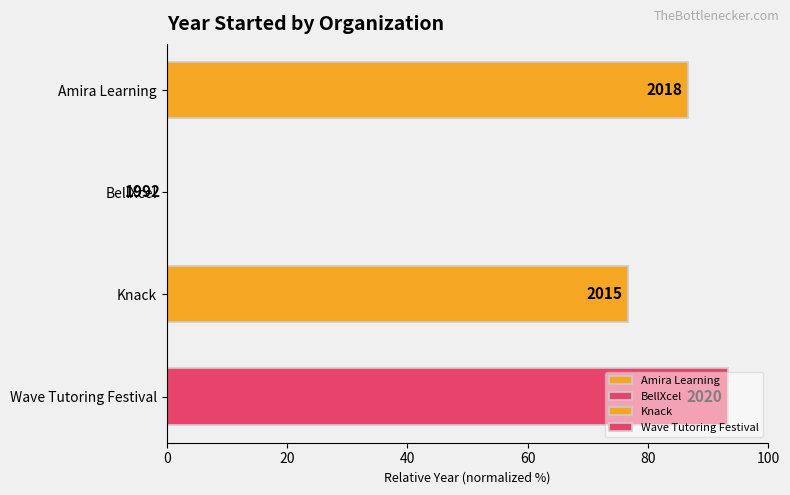

Is it true that the value at Knack is 18.4?

False